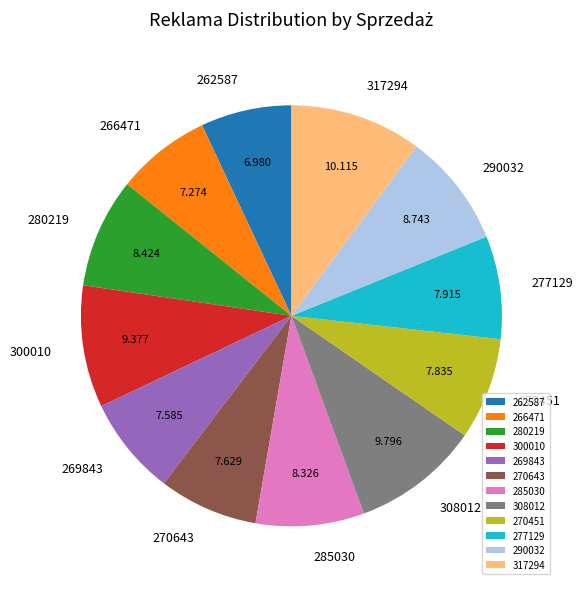

Is there a majority slice in this chart?

No